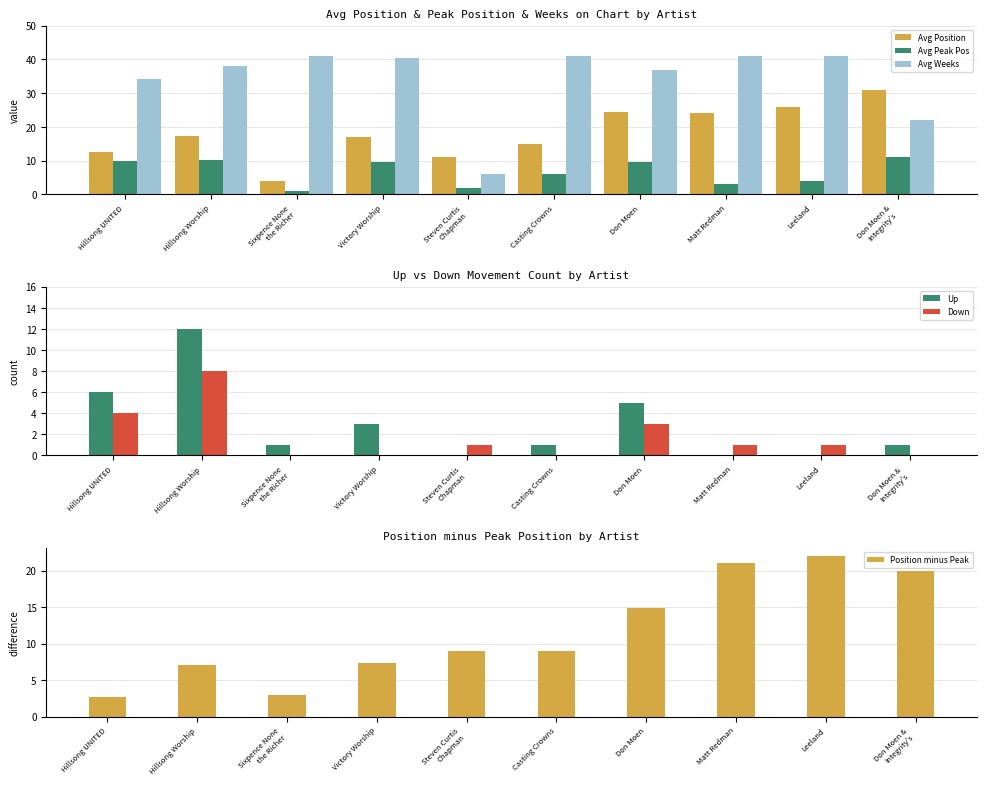

What is the spread (max minus min) of values at Leeland?

41.0